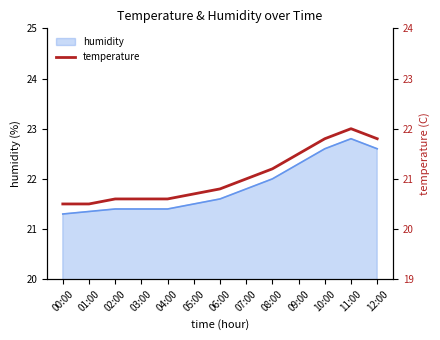

How many points are higher than both their immediate neighbors (excluding endpoints)?

1